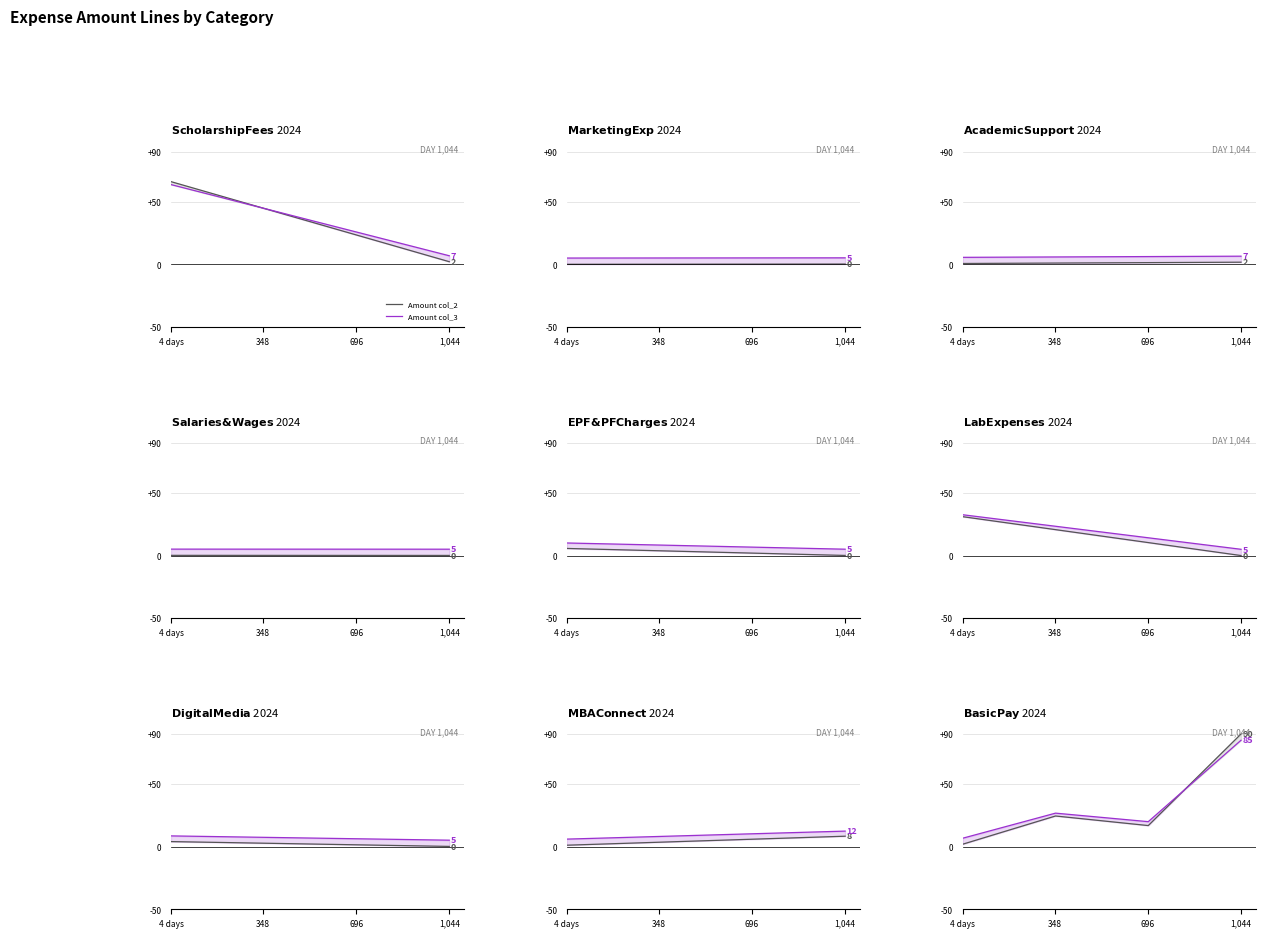

How many times do Amount col_3 and Amount col_2 cross each other?

1